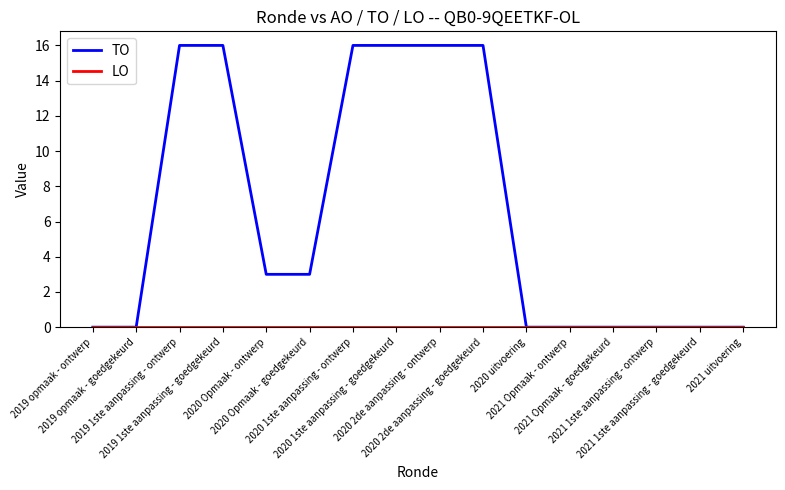

Does the chart display data point markers on the line(s)?

No